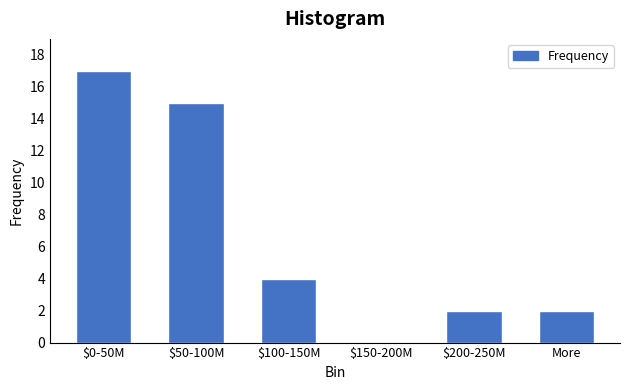

The chart shows a value of 17 at $0-50M. True or false?

True